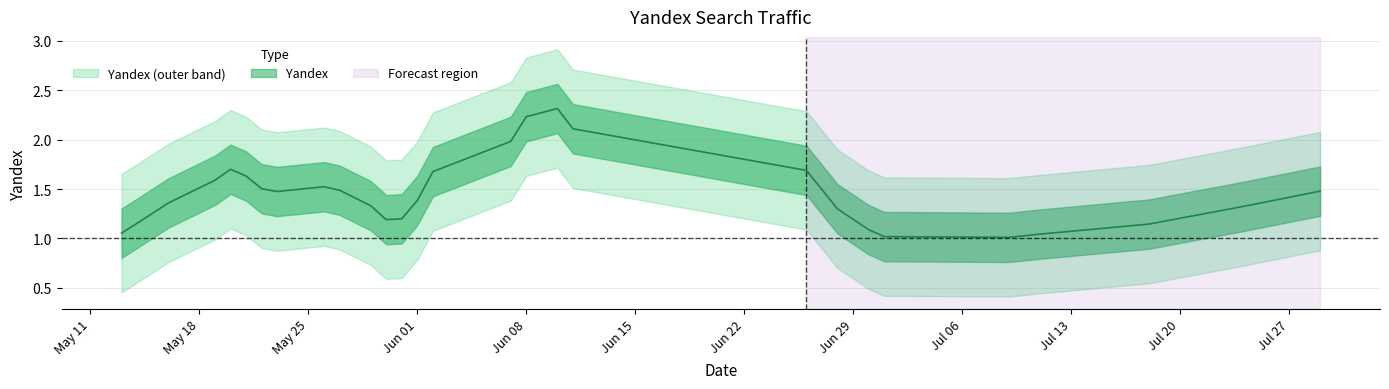

How many lines are shown in the chart?

1